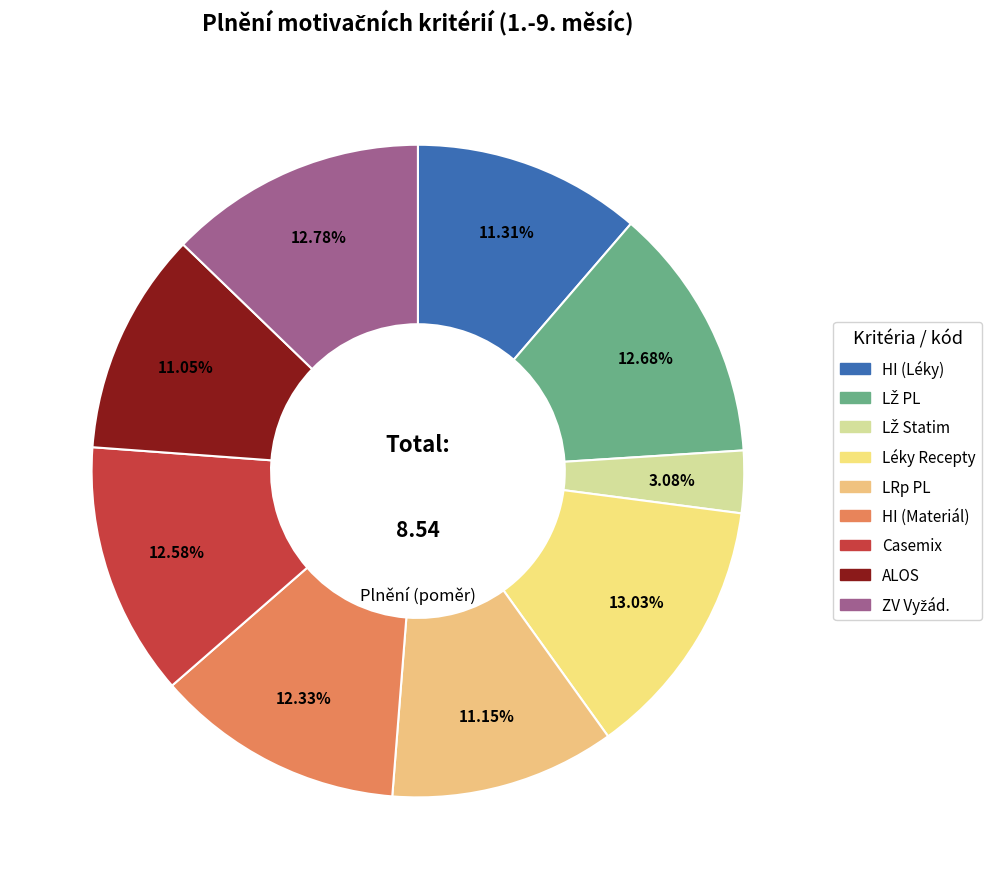

Which category has the smallest portion of the pie?

LŽ Statim